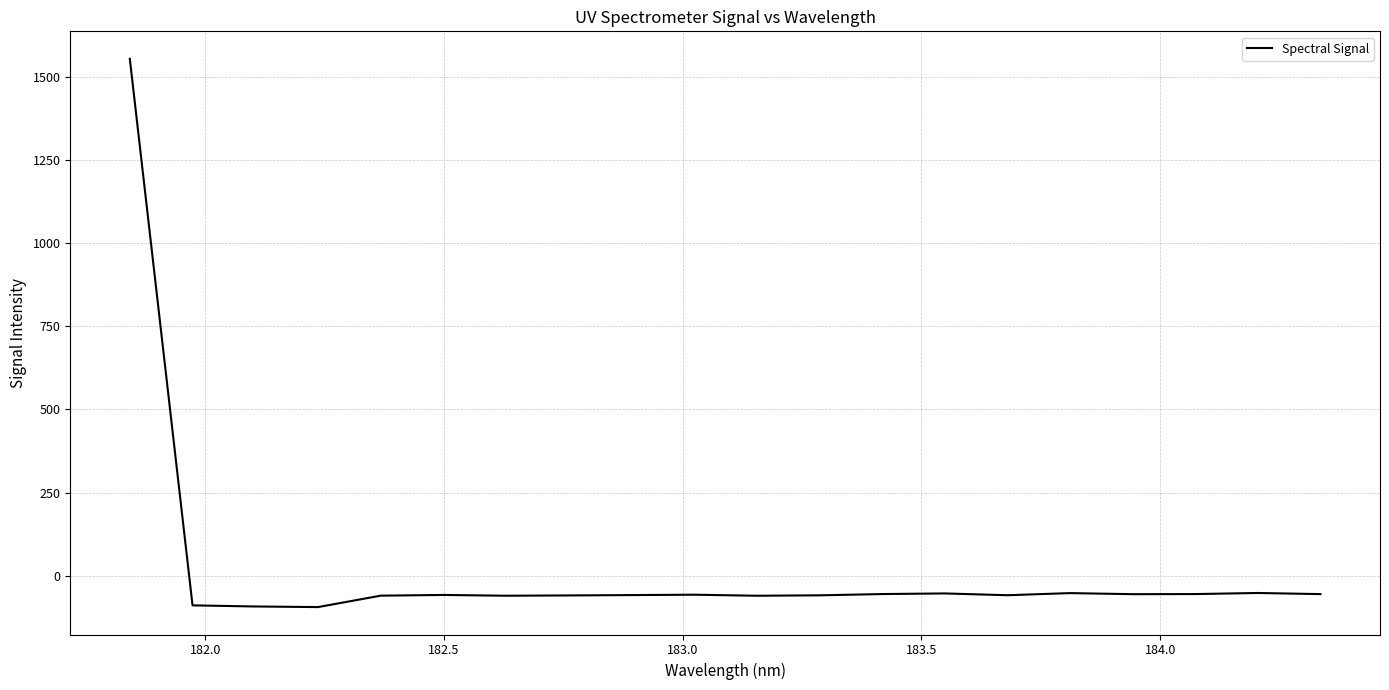

What is the minimum value shown in the chart?

-94.9